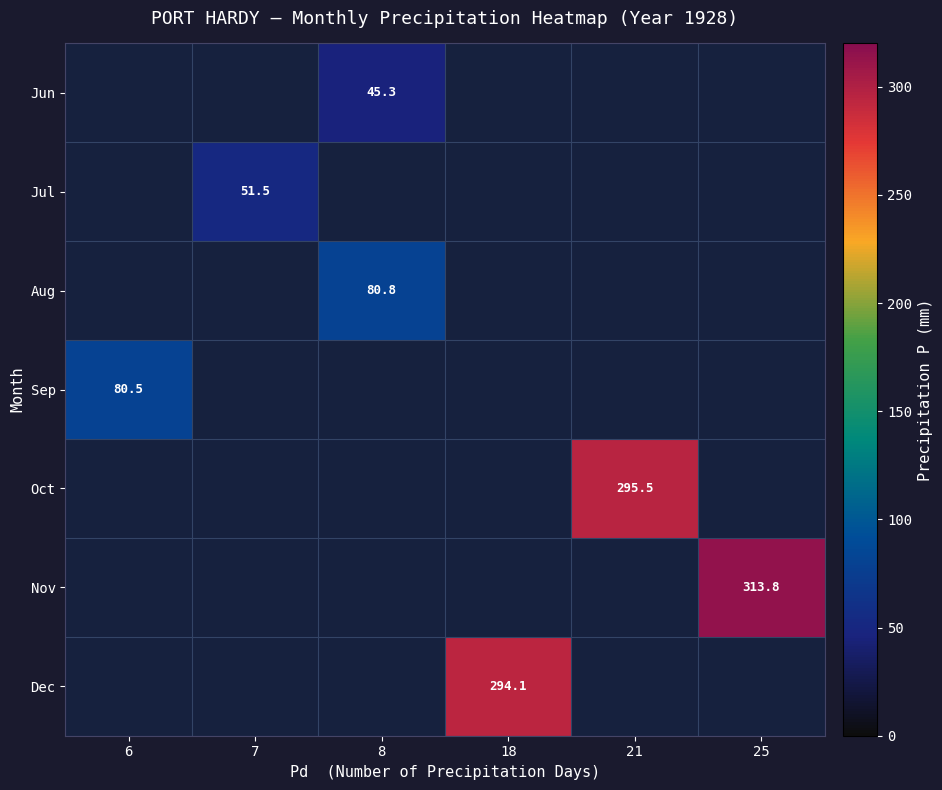

Between 18 and 25, which is larger?

25